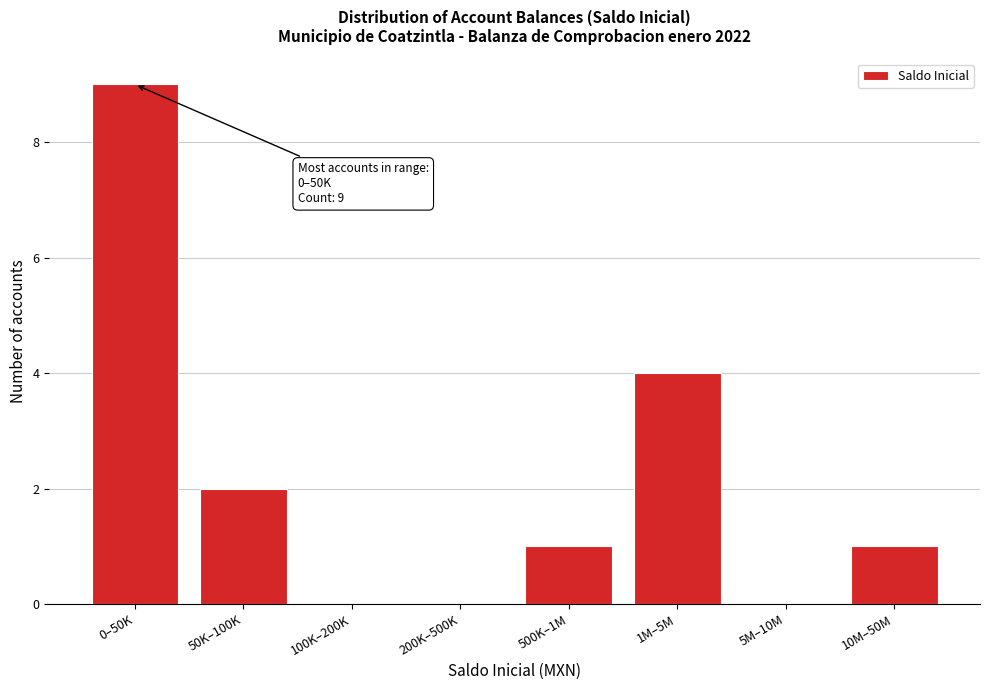

Reading right to left, extract all data points from this chart.

10M–50M=1	5M–10M=0	1M–5M=4	500K–1M=1	200K–500K=0	100K–200K=0	50K–100K=2	0–50K=9